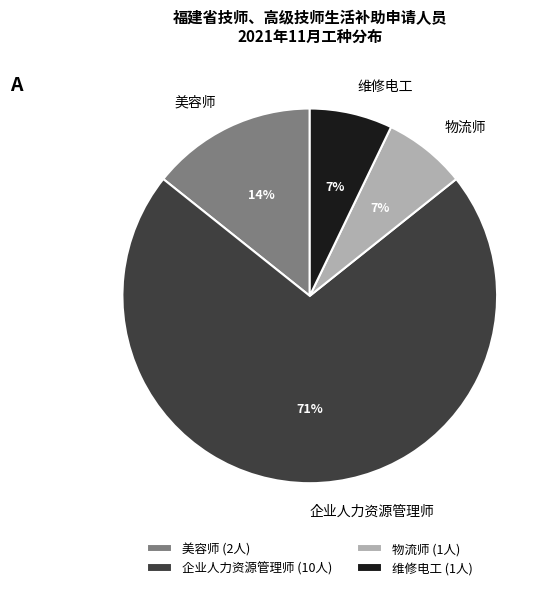

True or false: 美容师 accounts for 29% of the total.

False